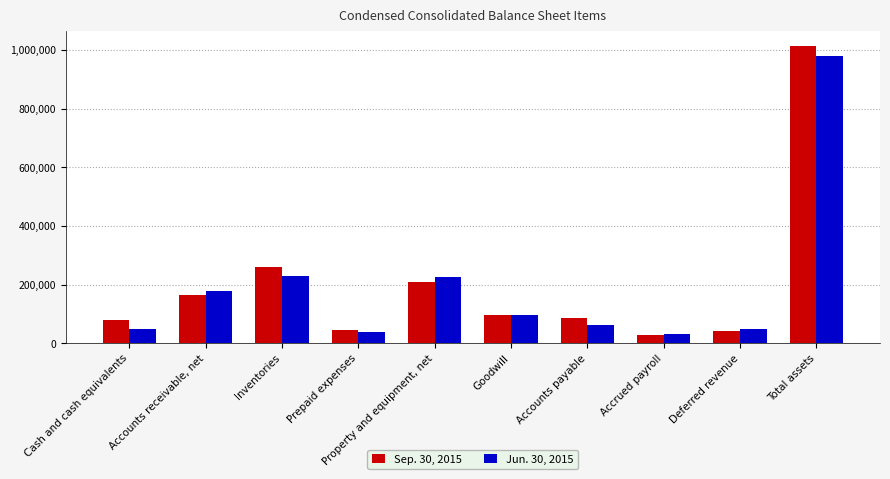

How many bars are there in total?

20